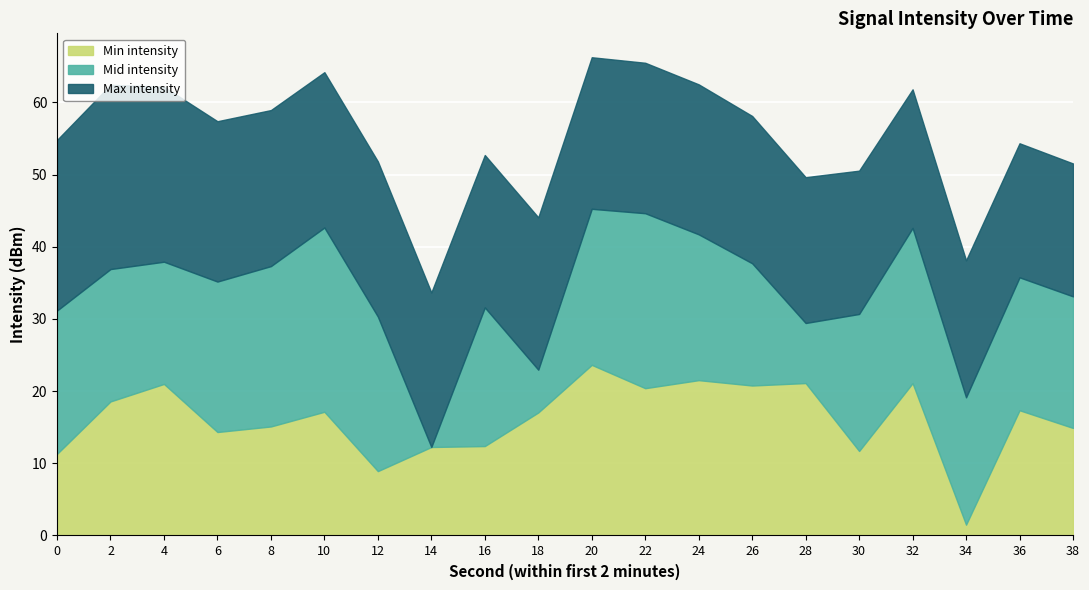

True or false: Min intensity has a value of 14.3 at 6.

True